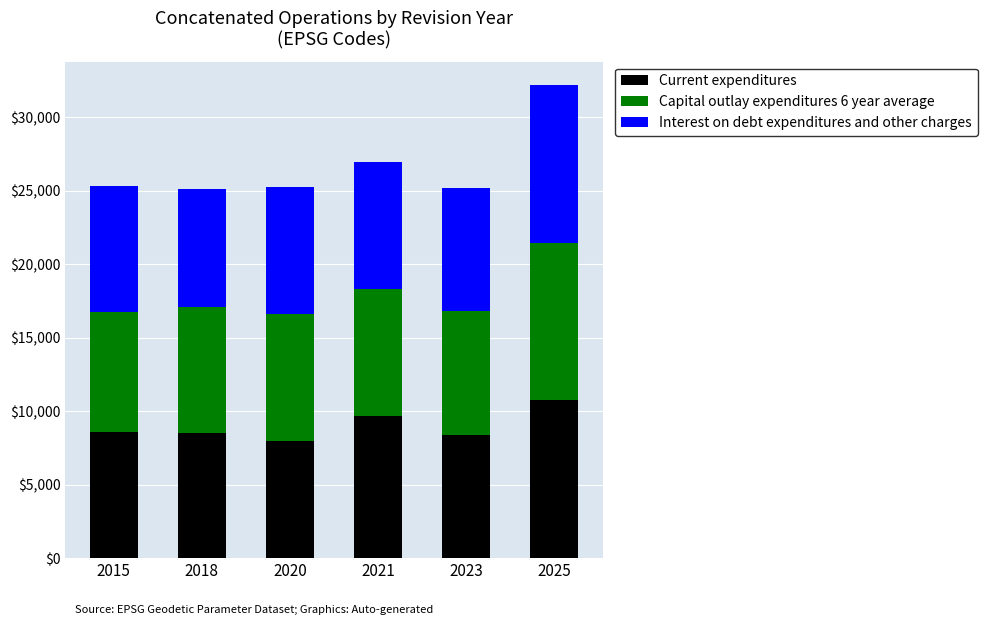

What is the minimum value for Current expenditures?

7983